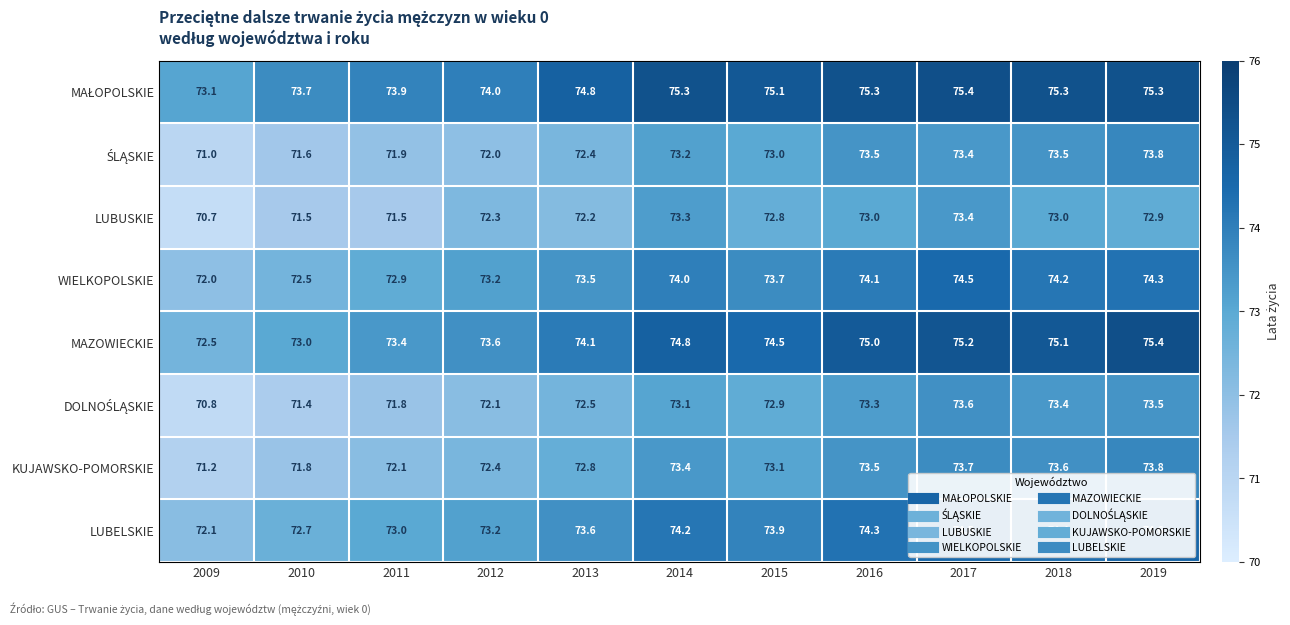

True or false: LUBELSKIE has a value of 105.5 at 2010.

False